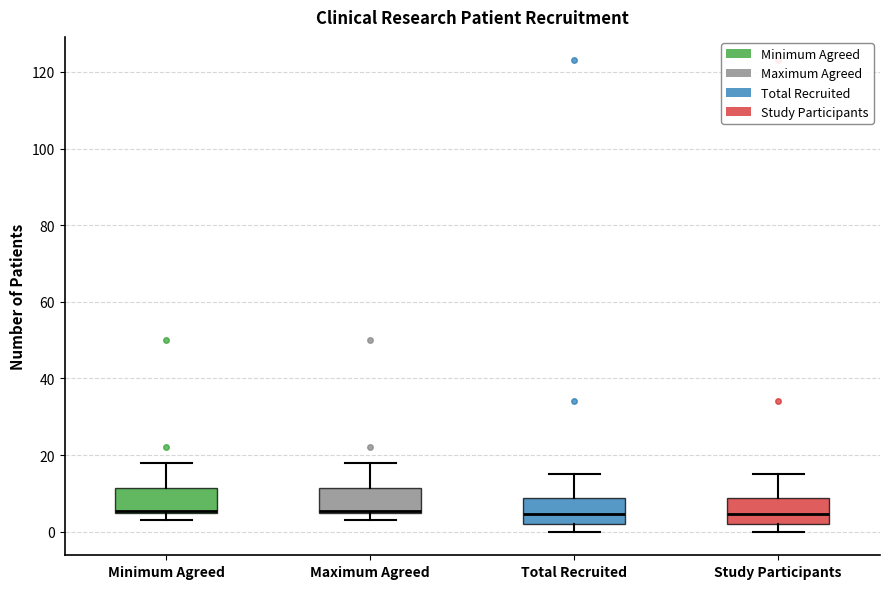

Where does the median line of the box for Total Recruited sit on the y-axis? The values are not printed on the chart, so give them approximately, as read against the axis.

4